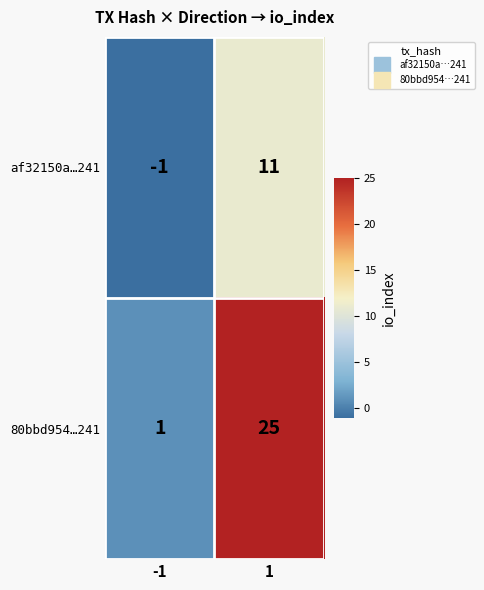

How many data points in af32150a…241 are less than 11?

1